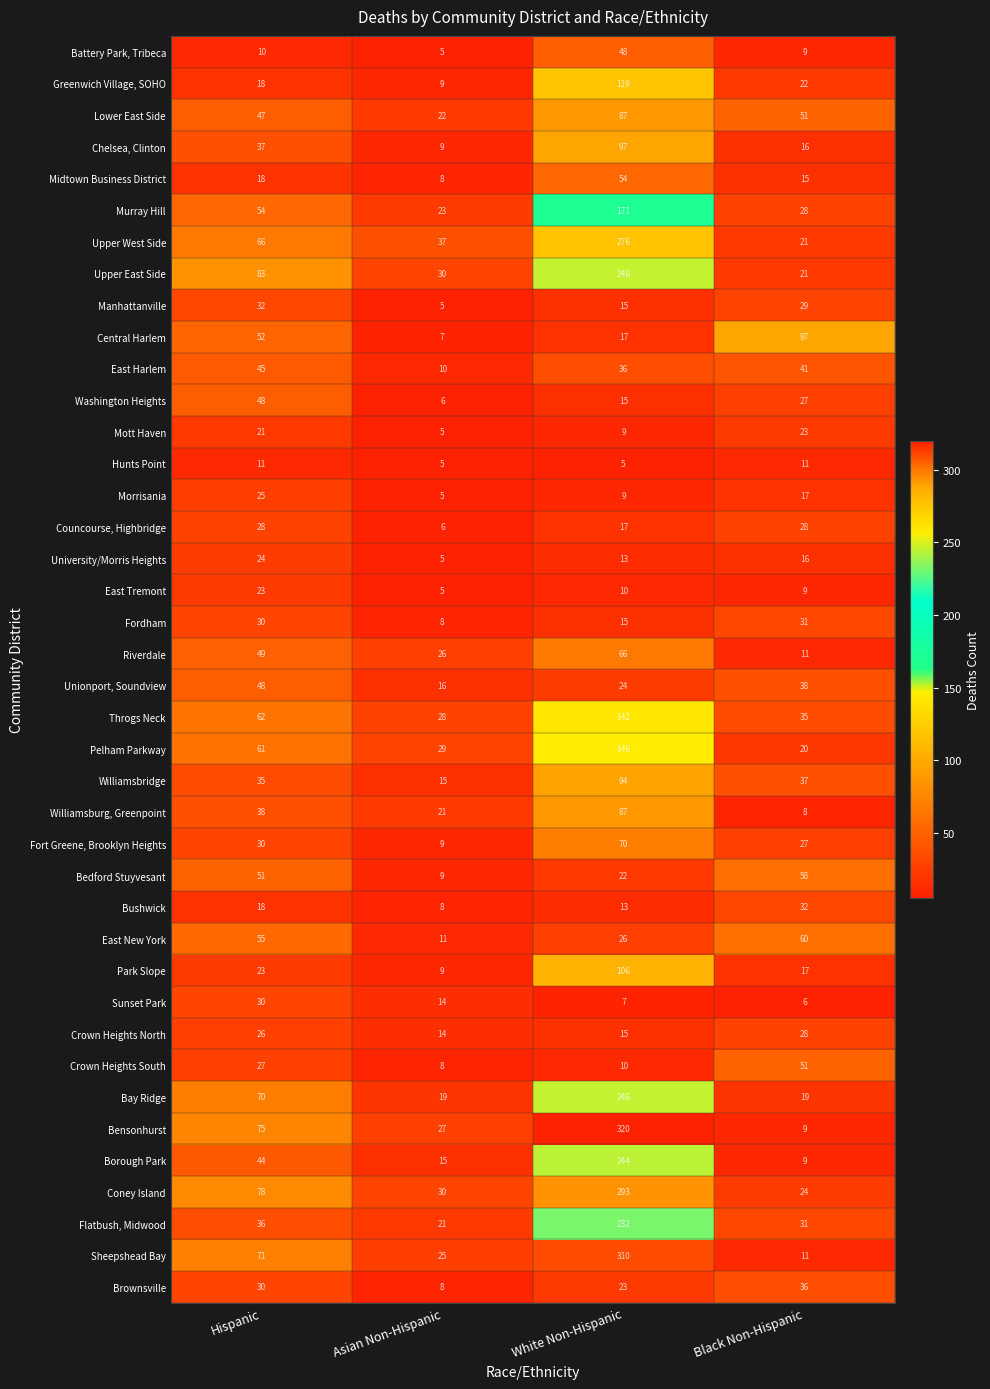

What is the sum of the Sheepshead Bay values at Hispanic and Asian Non-Hispanic?

96